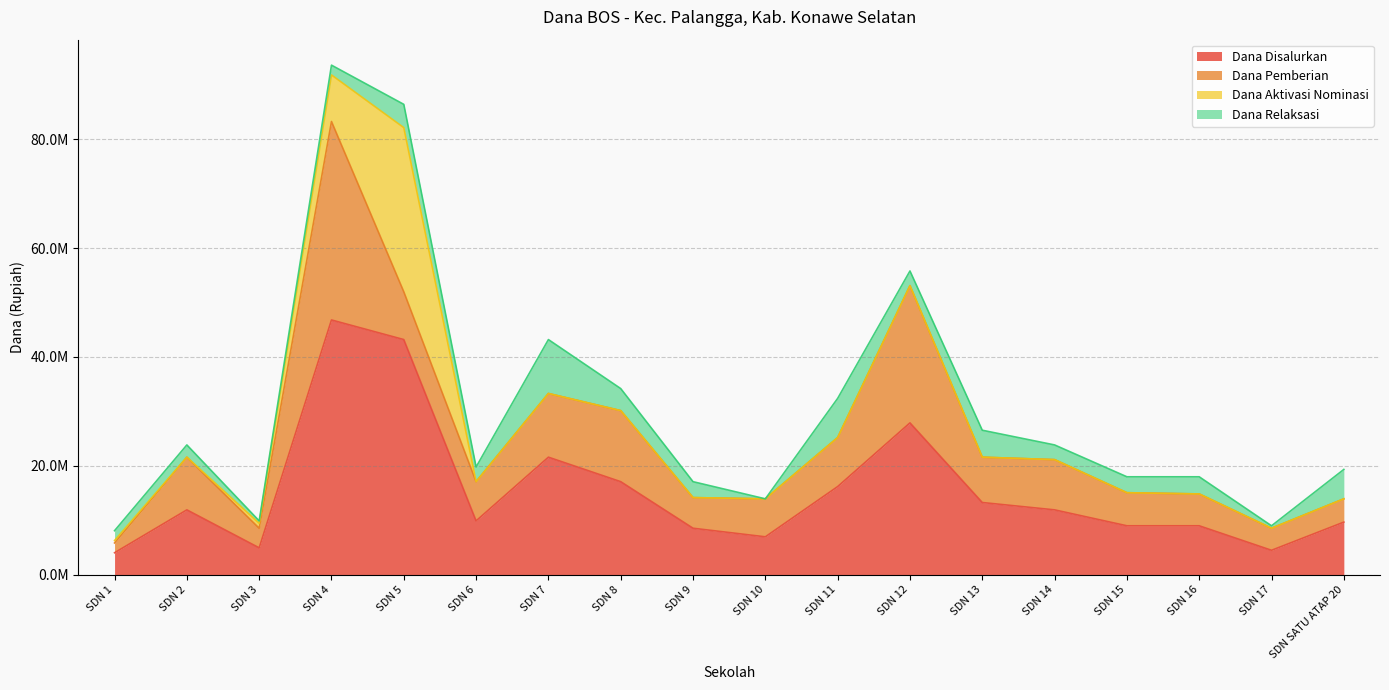

True or false: Dana Relaksasi has a value of 3030229 at SD NEGERI 1 PALANGGA.

False